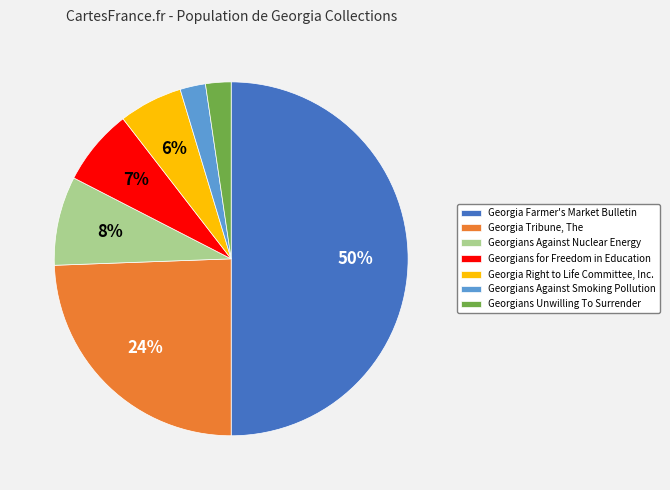

To the nearest percent, what percentage of the pie is Georgians Unwilling To Surrender?

2%